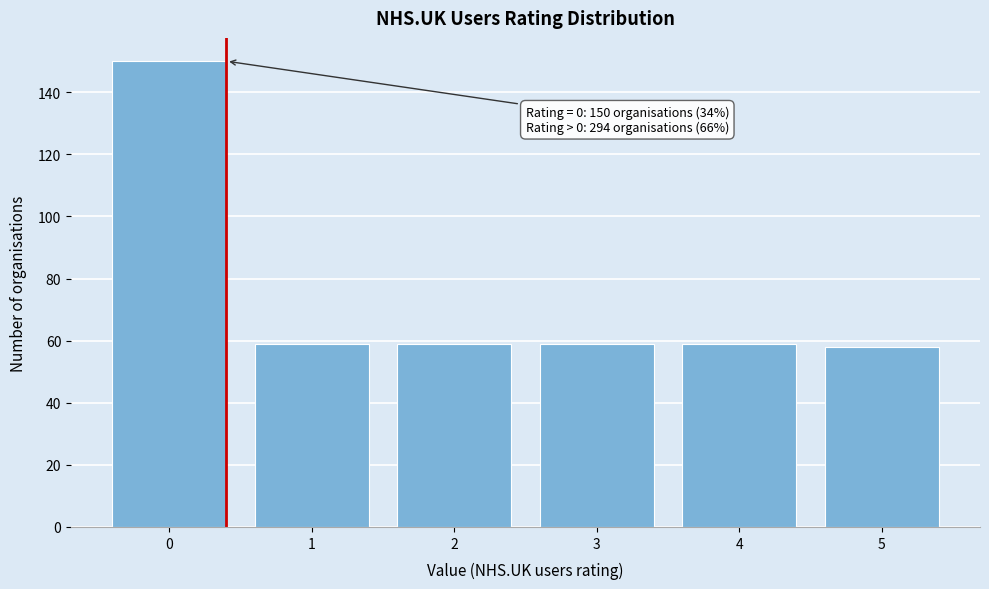

Which range on the x-axis has the tallest bar?

-0.5 to 0.5